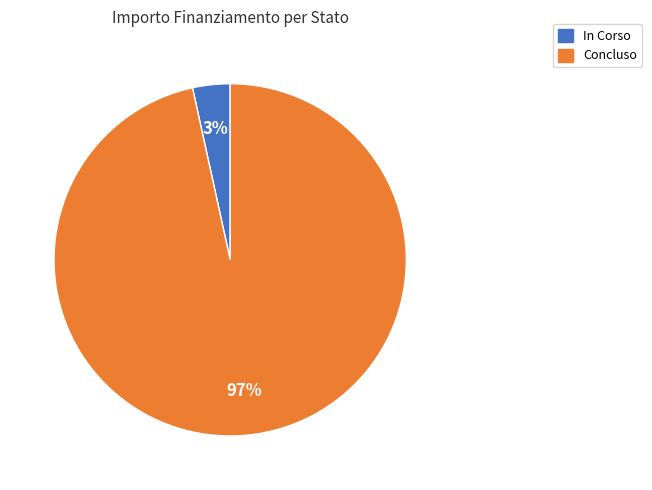

Does any single category account for the majority?

Yes